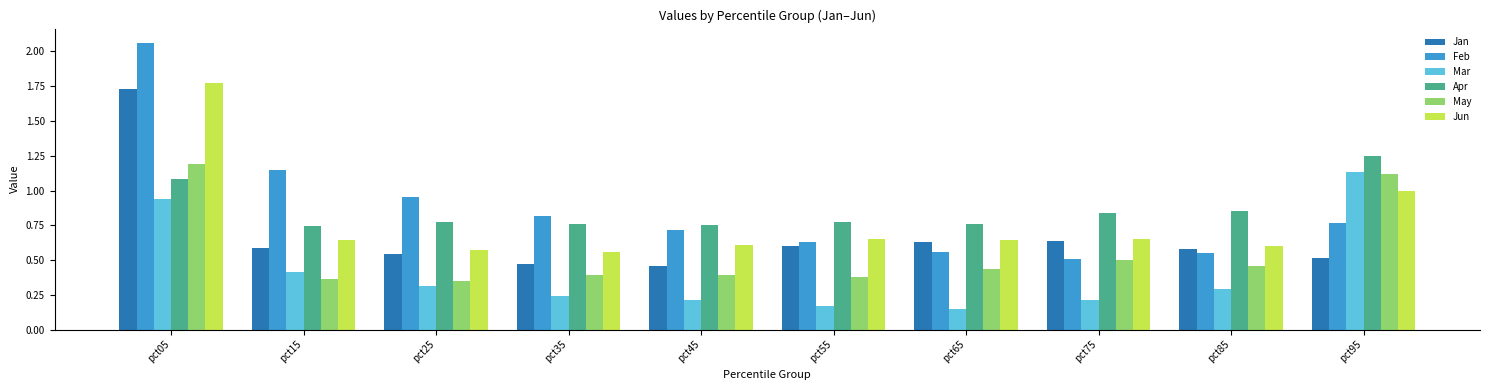

Rank the series by their maximum value, from lowest to highest.

Mar, May, Apr, Jan, Jun, Feb